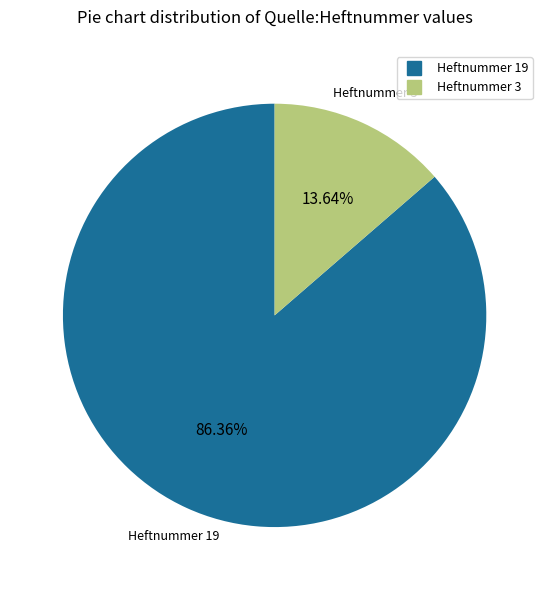

Is there any slice that represents more than half of the pie?

Yes